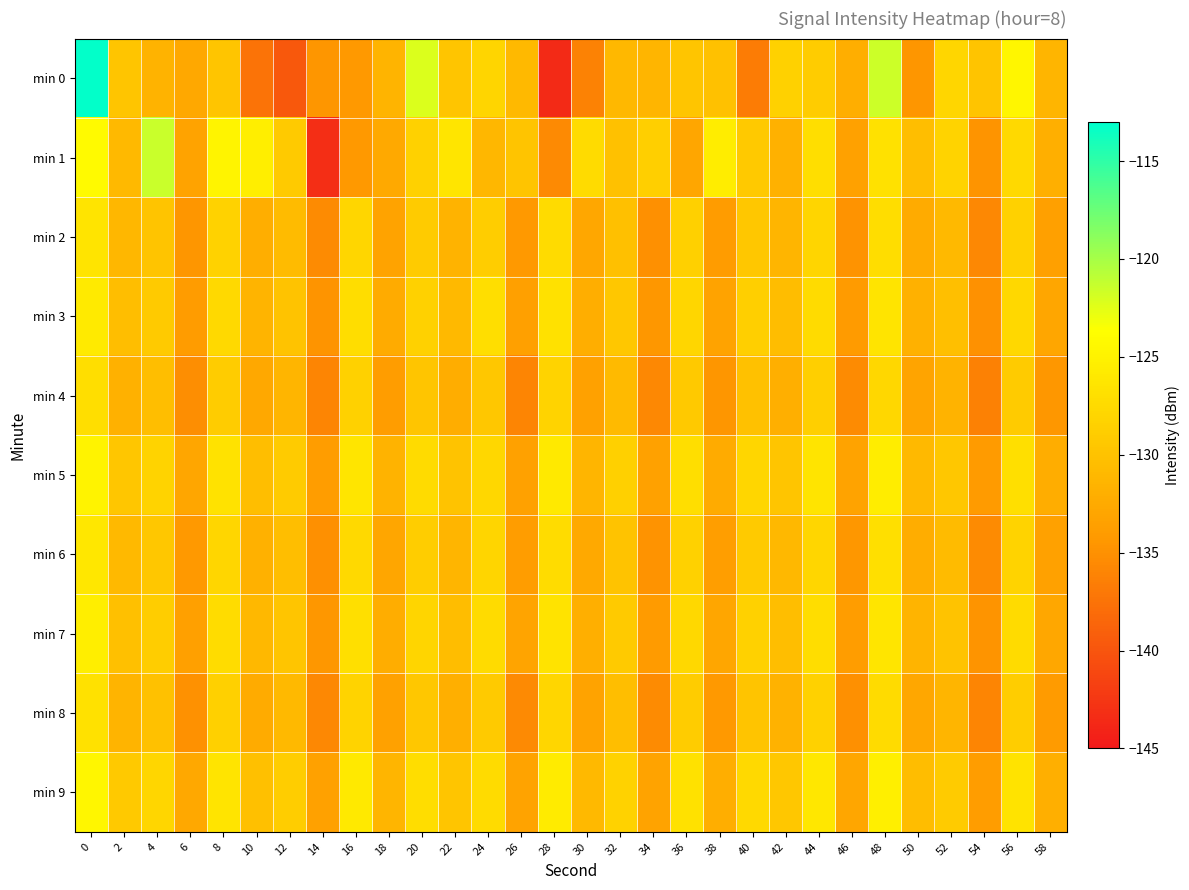

Between 14 and 16, which series saw the biggest shift?

min 1